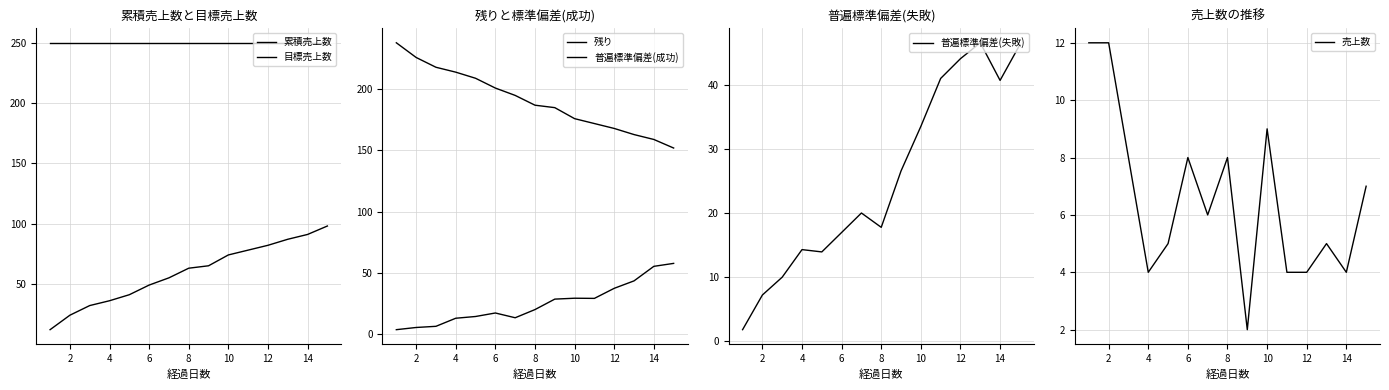

True or false: 普遍標準偏差(失敗) and 目標売上数 cross at least once.

False